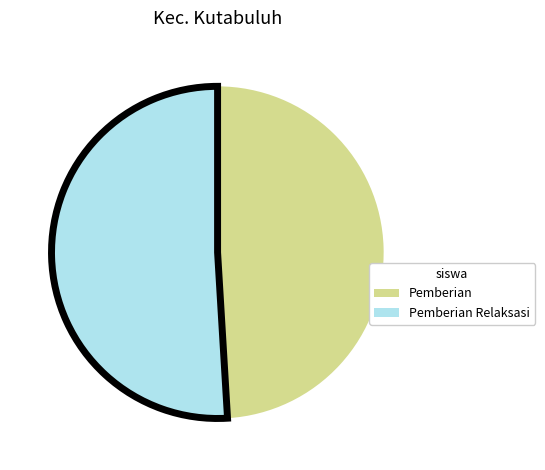

Is there a majority slice in this chart?

Yes